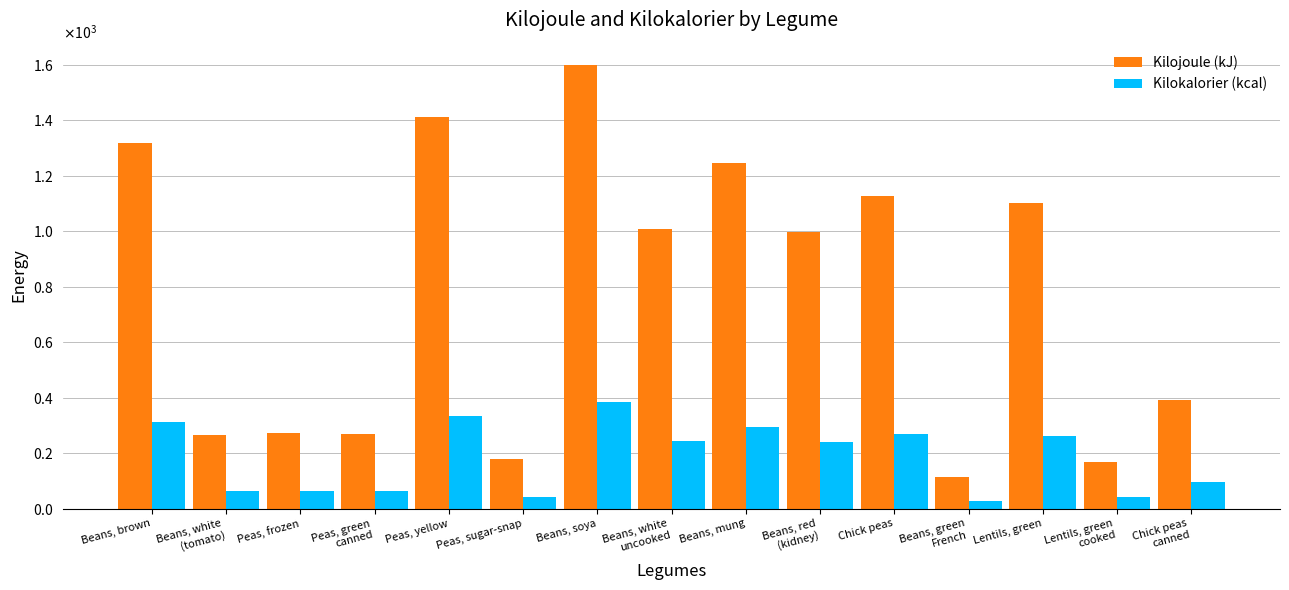

Are the bars horizontal?

No